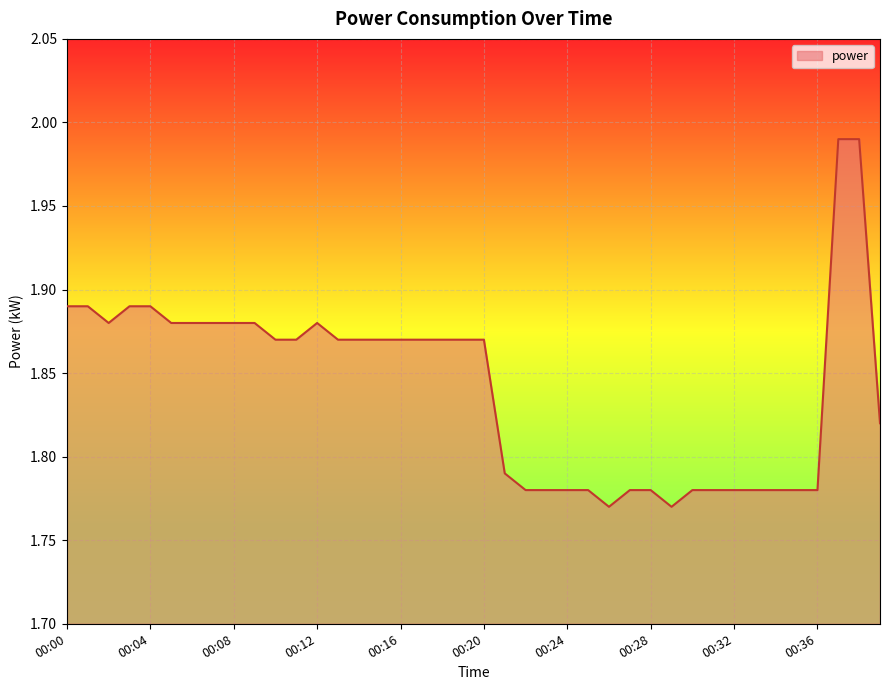

Reading left to right, extract all data points from this chart.

00:00=1.9	00:01=1.9	00:02=1.9	00:03=1.9	00:04=1.9	00:05=1.9	00:06=1.9	00:07=1.9	00:08=1.9	00:09=1.9	00:10=1.9	00:11=1.9	00:12=1.9	00:13=1.9	00:14=1.9	00:15=1.9	00:16=1.9	00:17=1.9	00:18=1.9	00:19=1.9	00:20=1.9	00:21=1.8	00:22=1.8	00:23=1.8	00:24=1.8	00:25=1.8	00:26=1.8	00:27=1.8	00:28=1.8	00:29=1.8	00:30=1.8	00:31=1.8	00:32=1.8	00:33=1.8	00:34=1.8	00:35=1.8	00:36=1.8	00:37=2.0	00:38=2.0	00:39=1.8